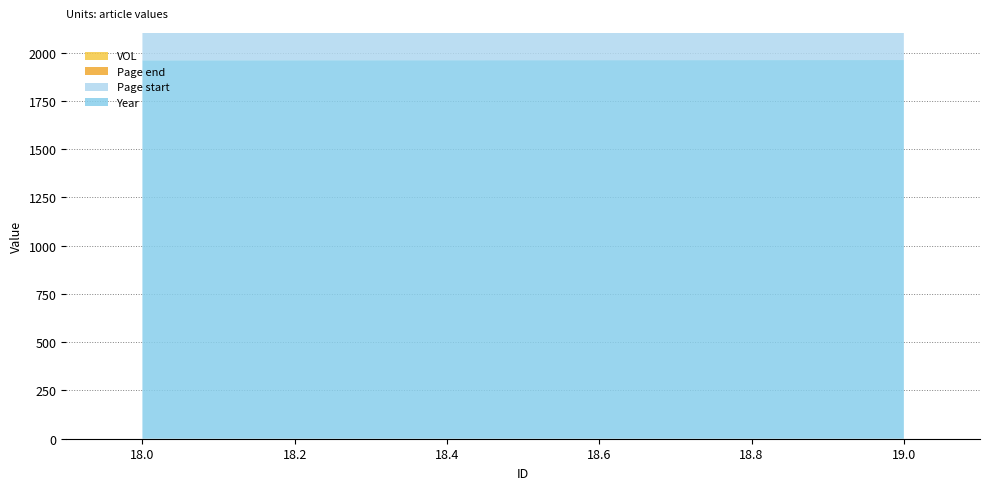

Reading right to left, what are all the values shown in this chart?

Year: 1962	1961
Page start: 296	289
Page end: 302	296
VOL: 48	48